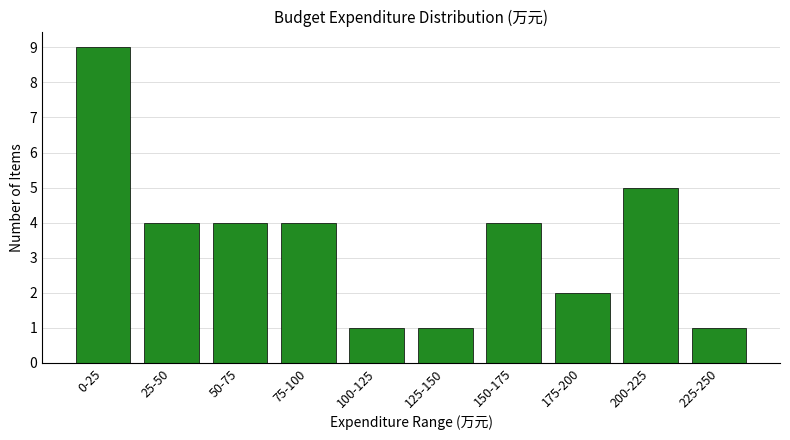

Reading left to right, list all the values displayed in this chart.

9	4	4	4	1	1	4	2	5	1